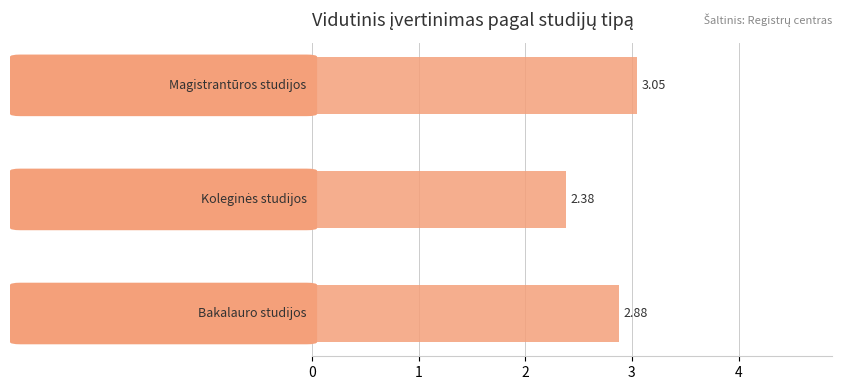

What is the difference between the maximum and minimum values?

0.7